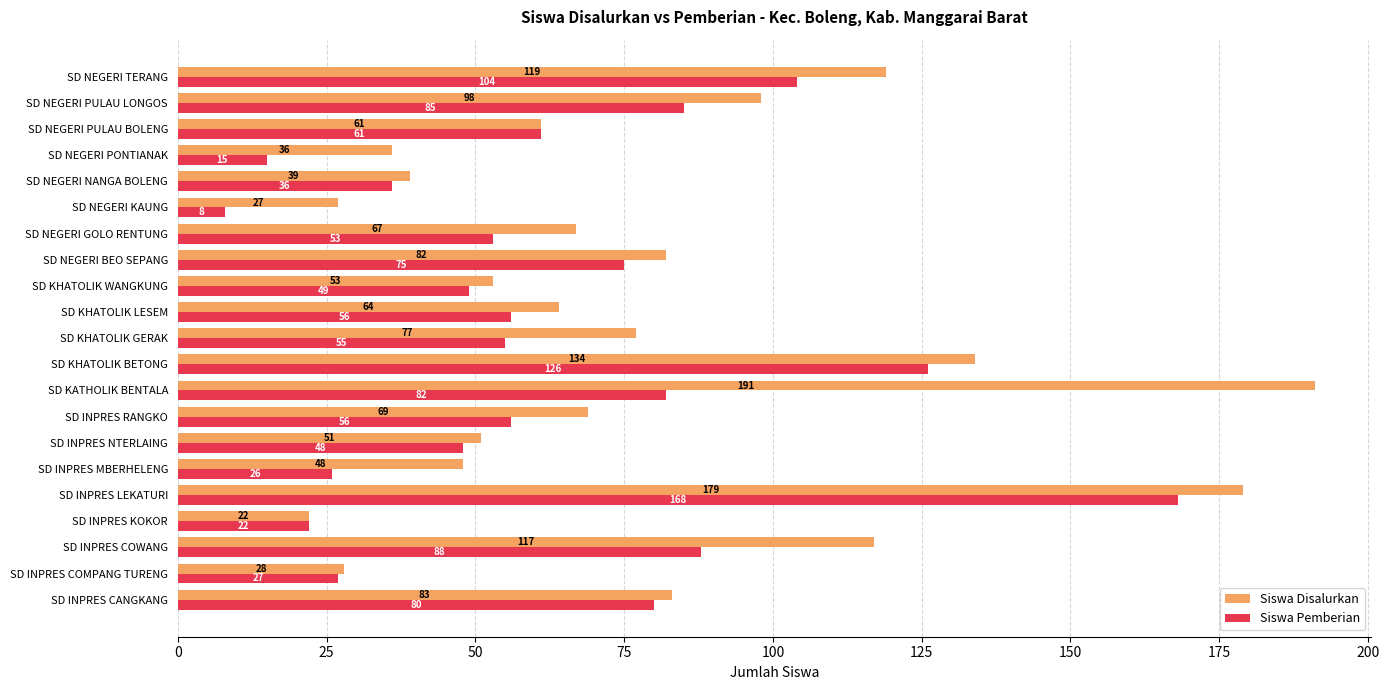

At how many categories does at least one series exceed 31?

18